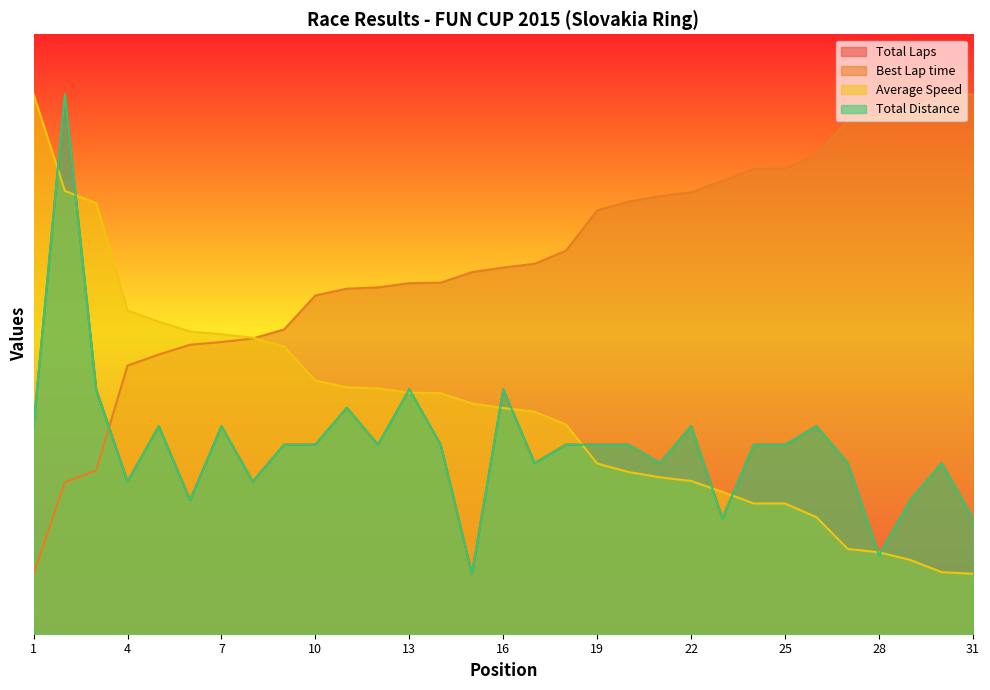

Between which two adjacent categories do Best Lap time and Total Distance first intersect?

3 and 4